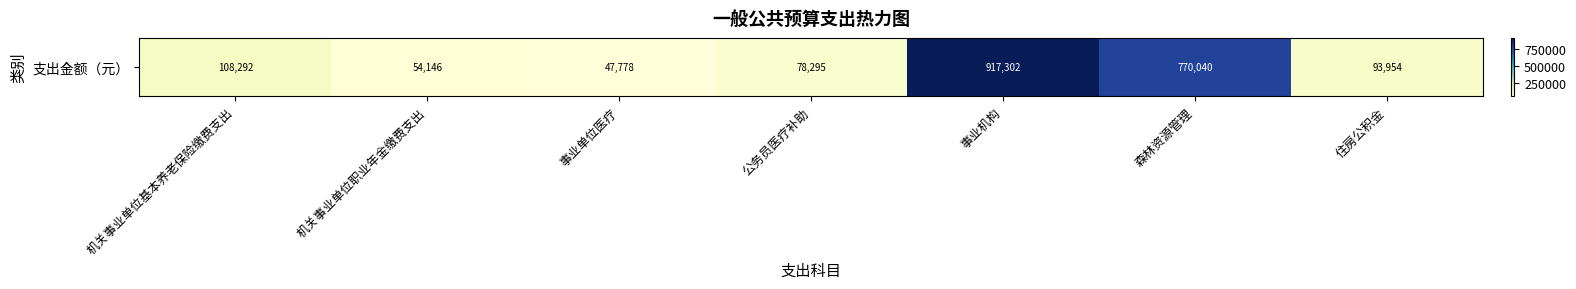

Reading right to left, extract all data points from this chart.

93953.9	770040.0	917302.4	78294.9	47777.8	54146.0	108292.0